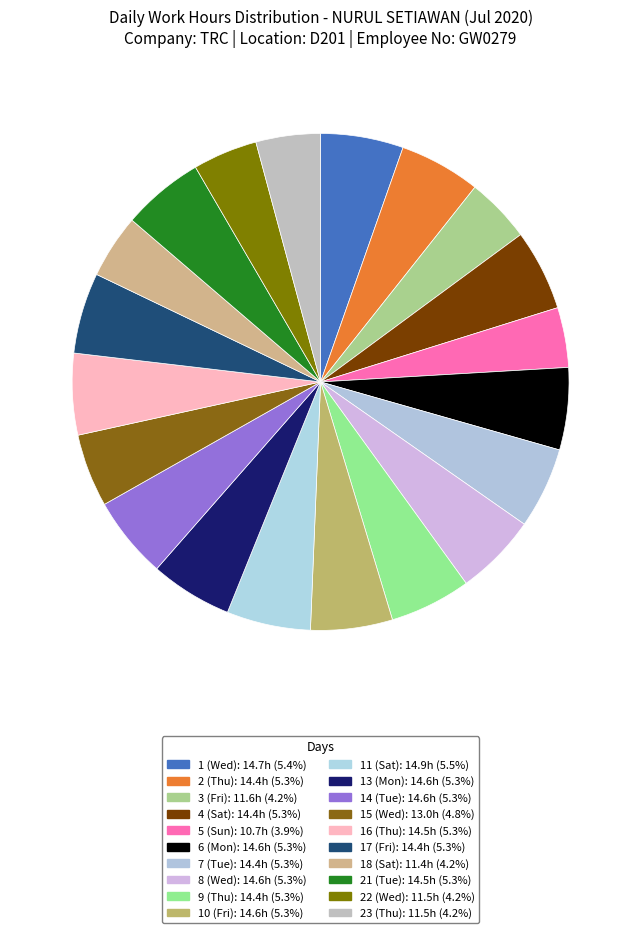

What percentage is the 14 (Tue) slice, to the nearest percent?

5%